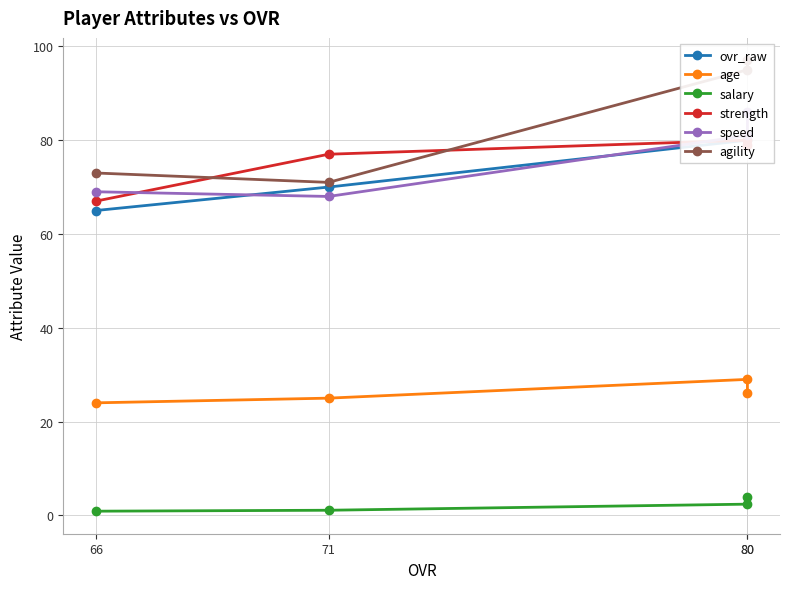

Which has a higher value, 80 or 66?

80